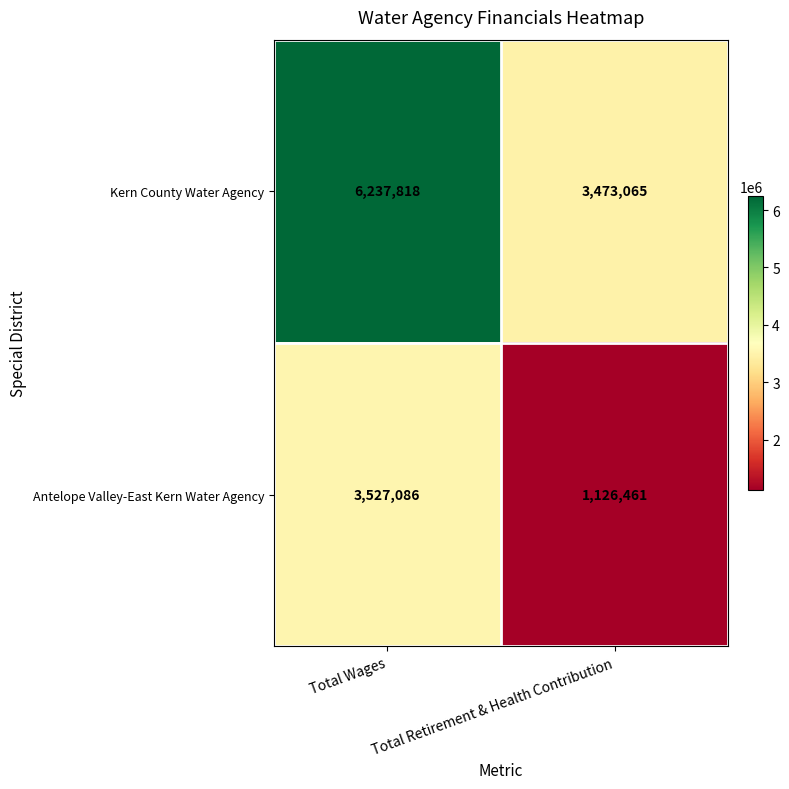

At how many categories does at least one series exceed 3902831?

1